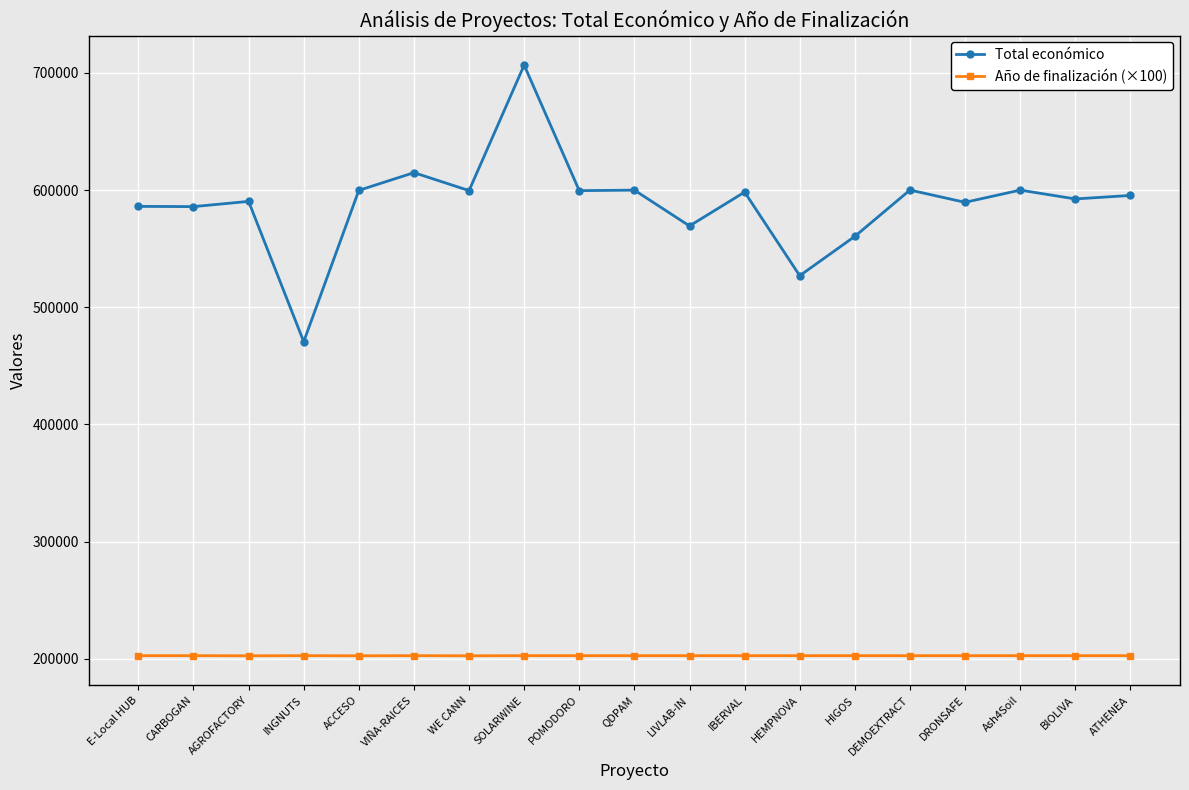

List the series in order of their peak value, lowest first.

Año de finalización (×100), Total económico